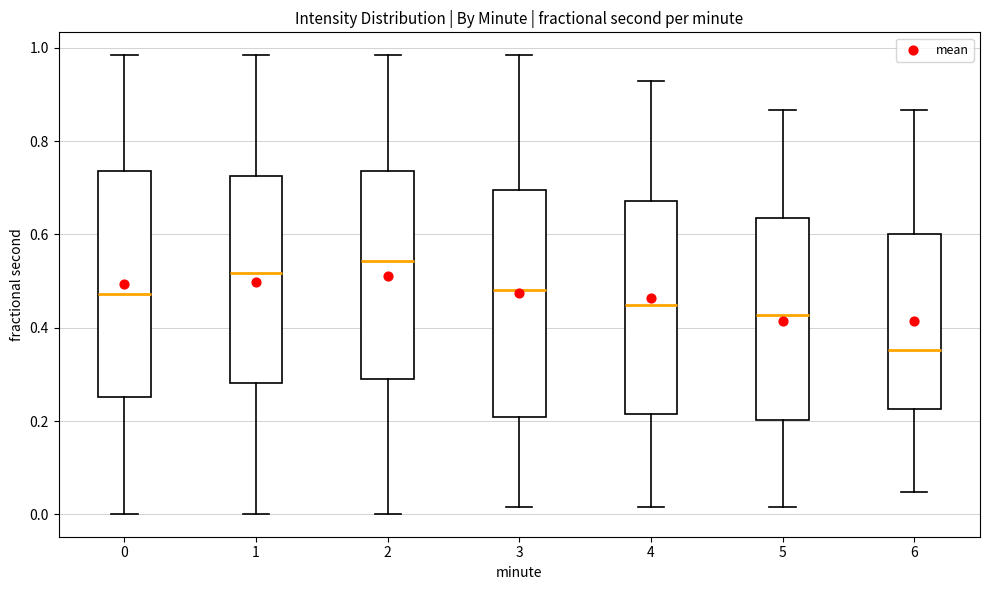

Which box's median line is the lowest?

6